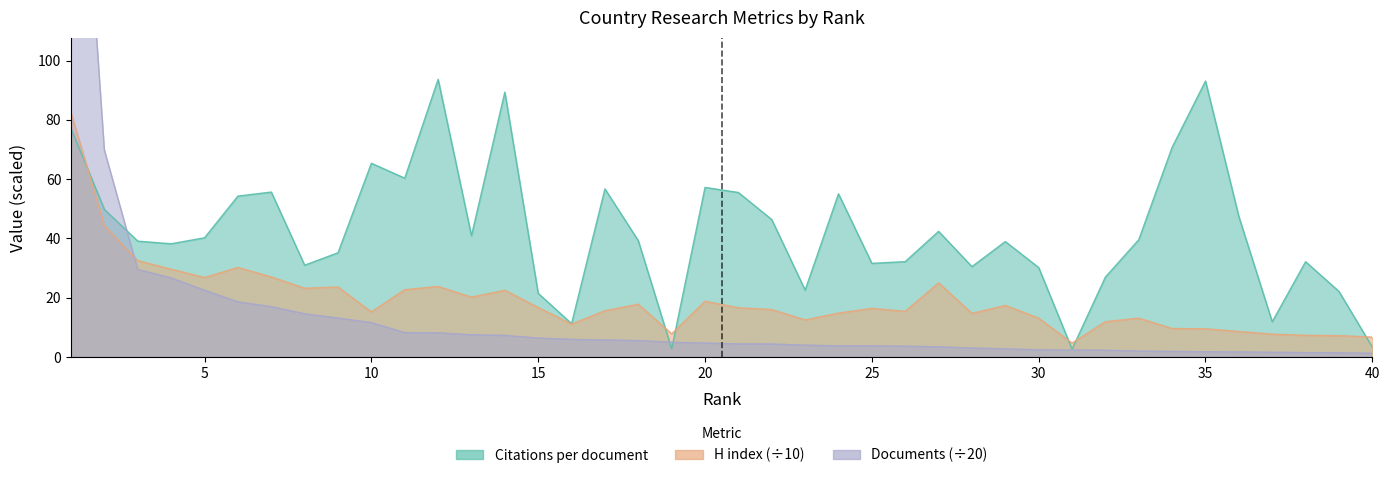

Is it true that Citations per document equals 22.6 at 23?

True